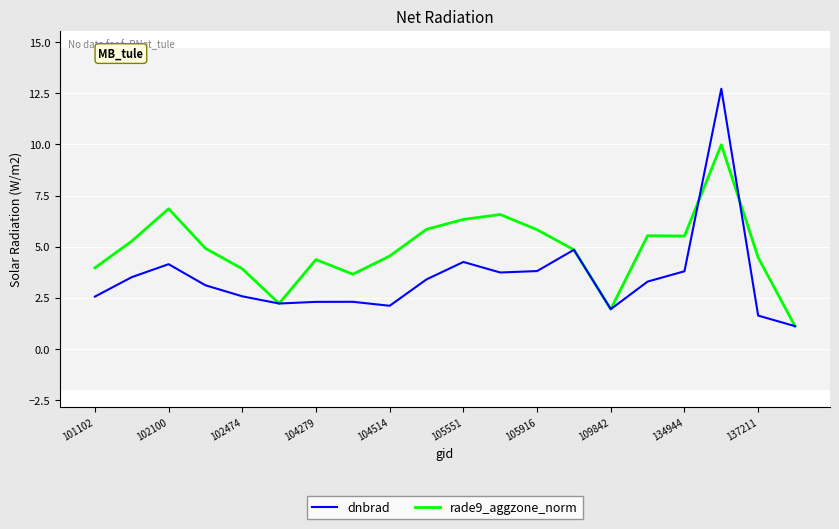

In rade9_aggzone_norm, how many points are lower than both neighbors (excluding endpoints)?

4